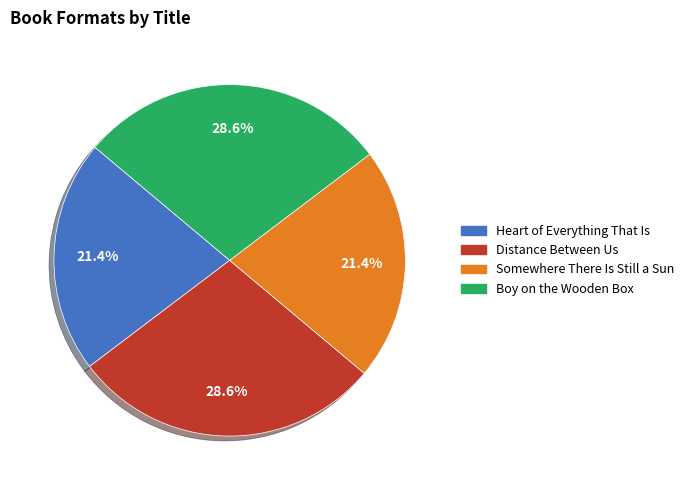

To the nearest percent, what portion does Boy on the Wooden Box represent?

29%